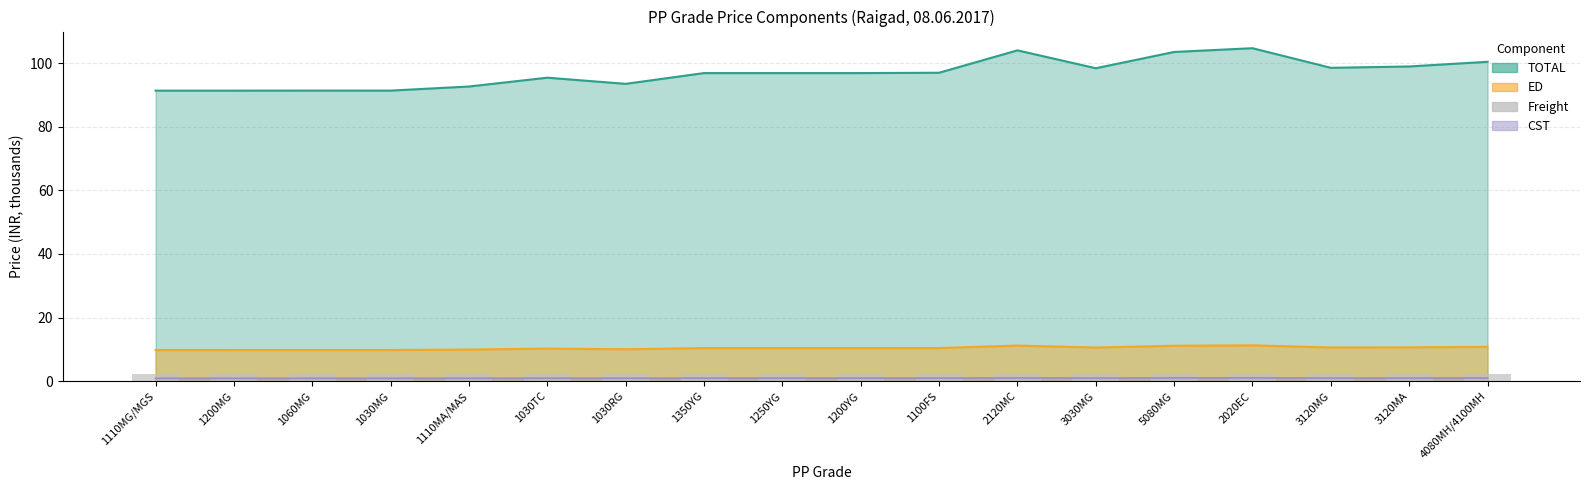

What is the value of the TOTAL bar at the 4th from the left?

91.4